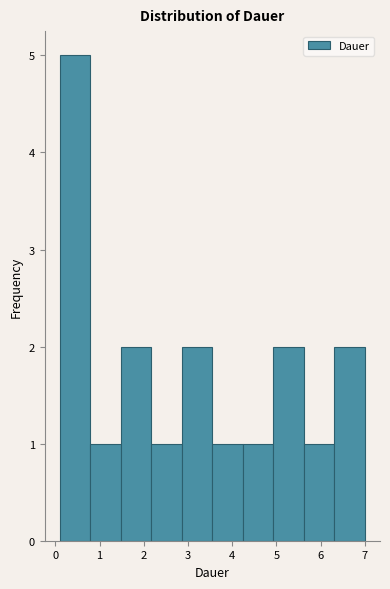

Reading left to right, list every bar in this chart as the range it spans on the x-axis followed by its height. Neither the bar edges nor the heights are printed on the chart, so give them approximately, as read against the axes.

0.10 to 0.79: 5
0.79 to 1.48: 1
1.48 to 2.17: 2
2.17 to 2.86: 1
2.86 to 3.55: 2
3.55 to 4.24: 1
4.24 to 4.93: 1
4.93 to 5.62: 2
5.62 to 6.31: 1
6.31 to 7.00: 2